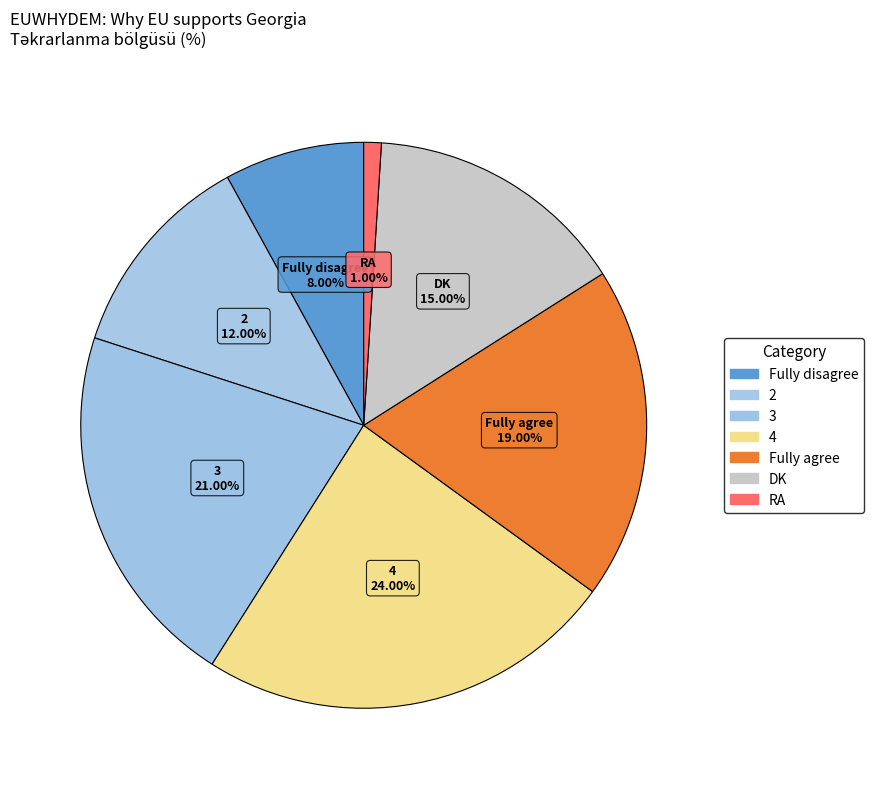

Between Fully agree and Fully disagree, which is larger?

Fully agree